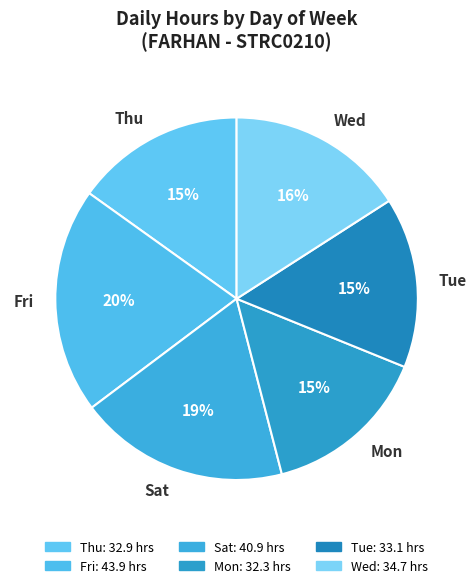

Combined, do Fri and Wed account for over 50%?

No